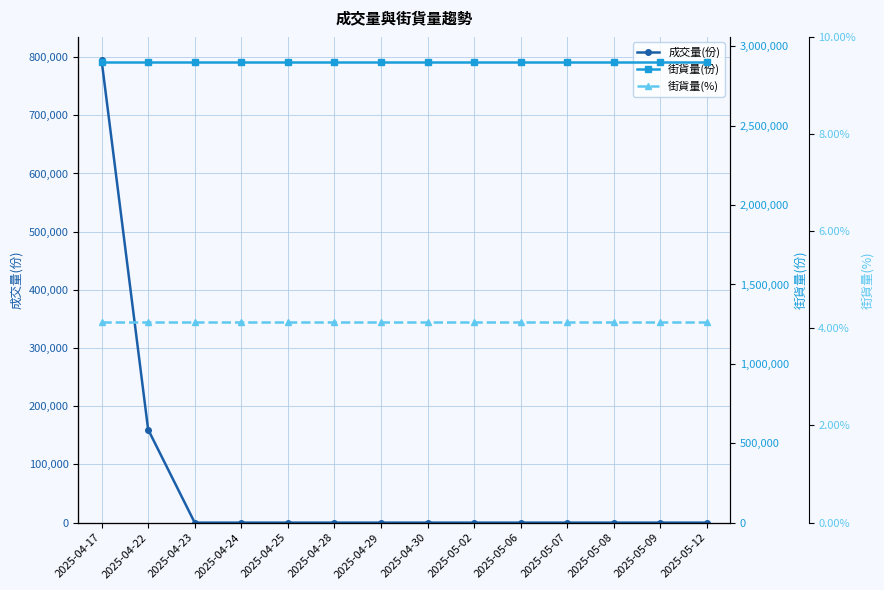

What position from the left is 2025-04-24?

4